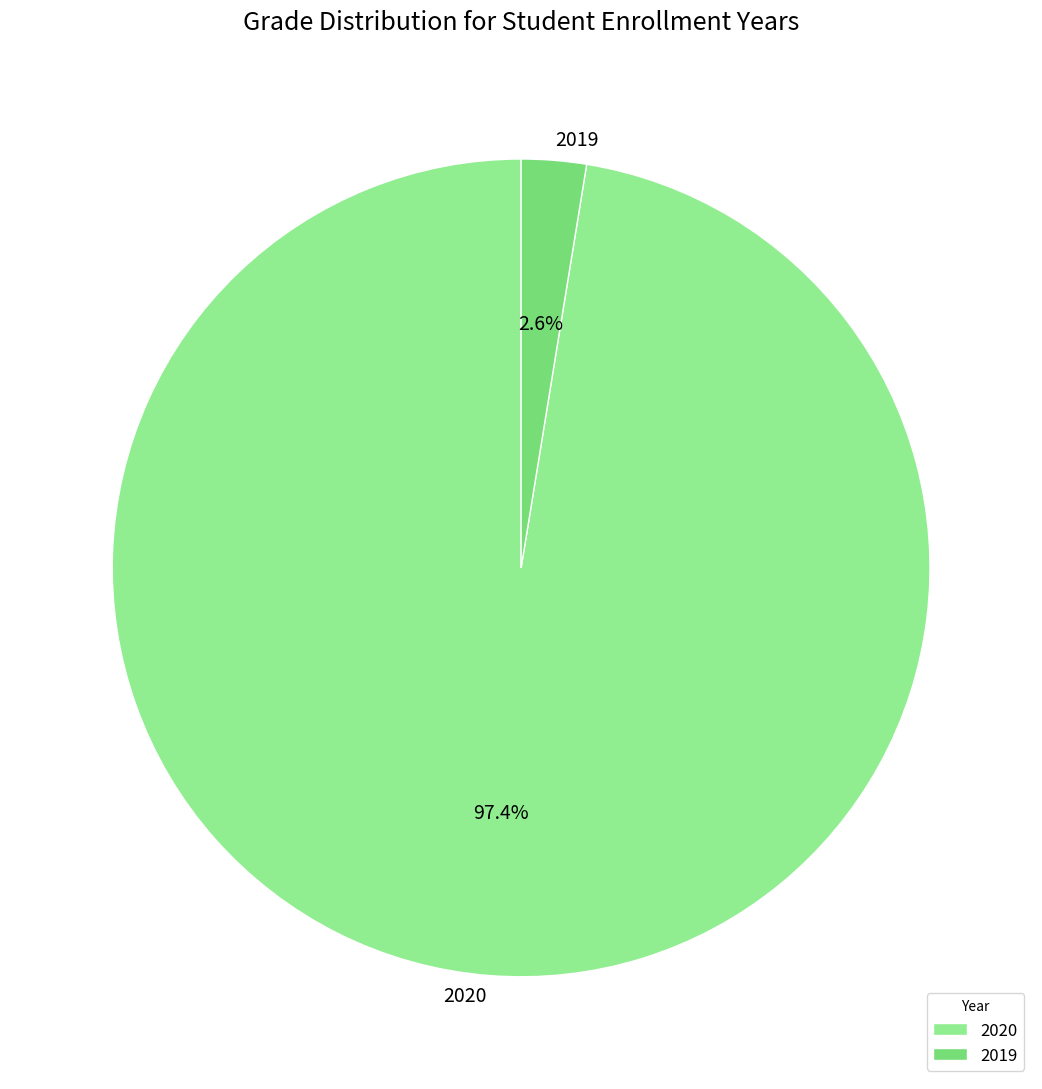

Is there any slice that represents more than half of the pie?

Yes